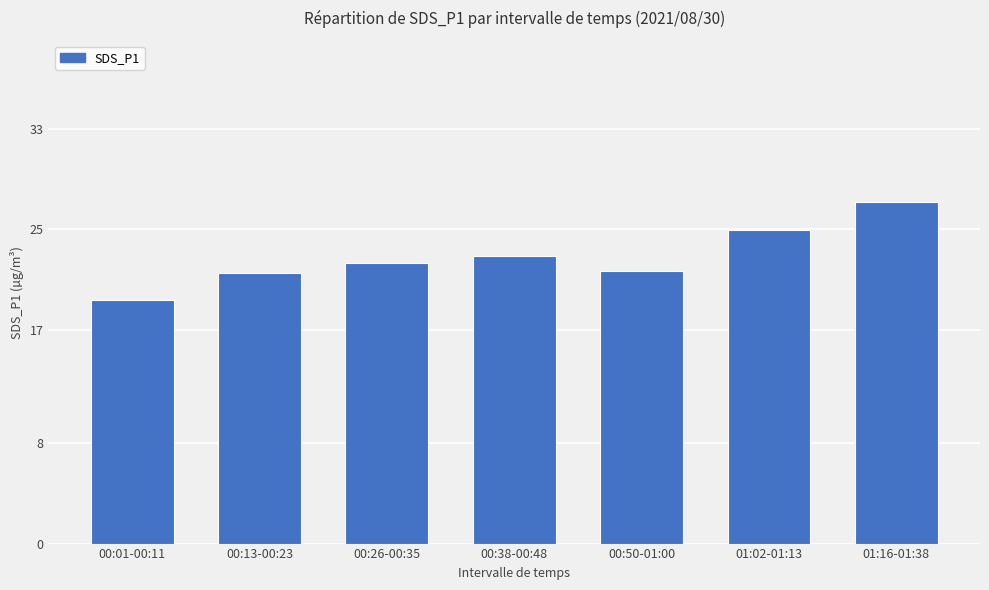

Approximately how many times larger is the value at 00:01-00:11 compared to 01:16-01:38?

0.7